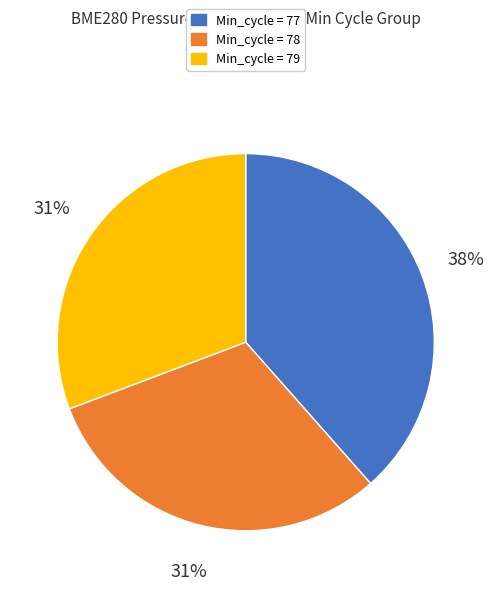

Is there a majority slice in this chart?

No